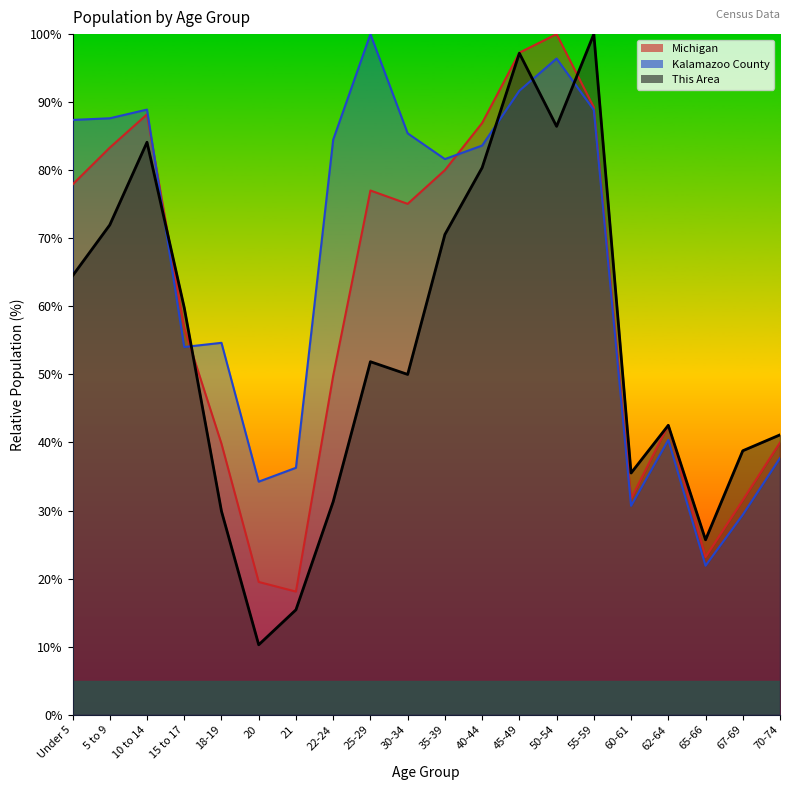

Between which two adjacent categories do Kalamazoo County and Michigan first intersect?

10 to 14 and 15 to 17